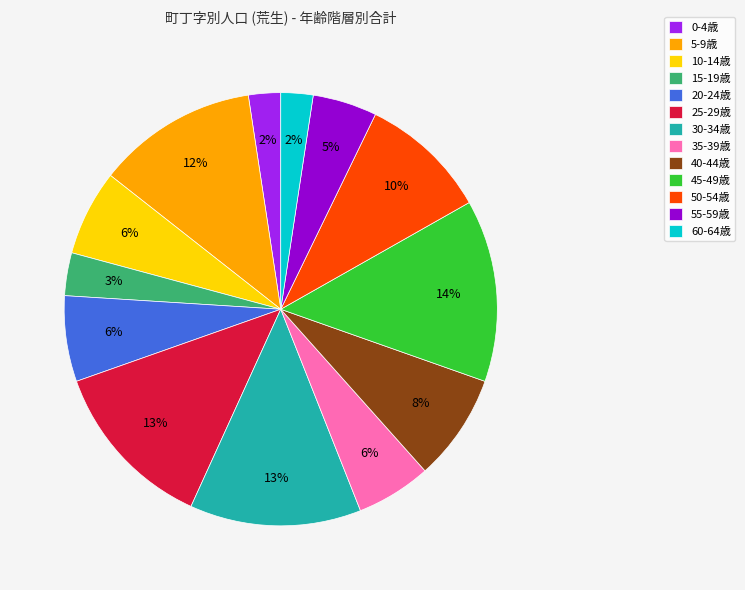

Which category has the biggest portion of the pie?

45-49歳